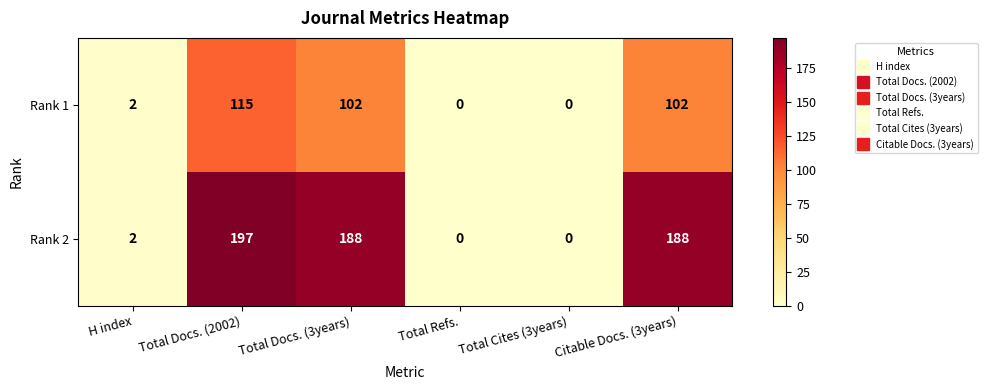

How many data points does each series have?

6